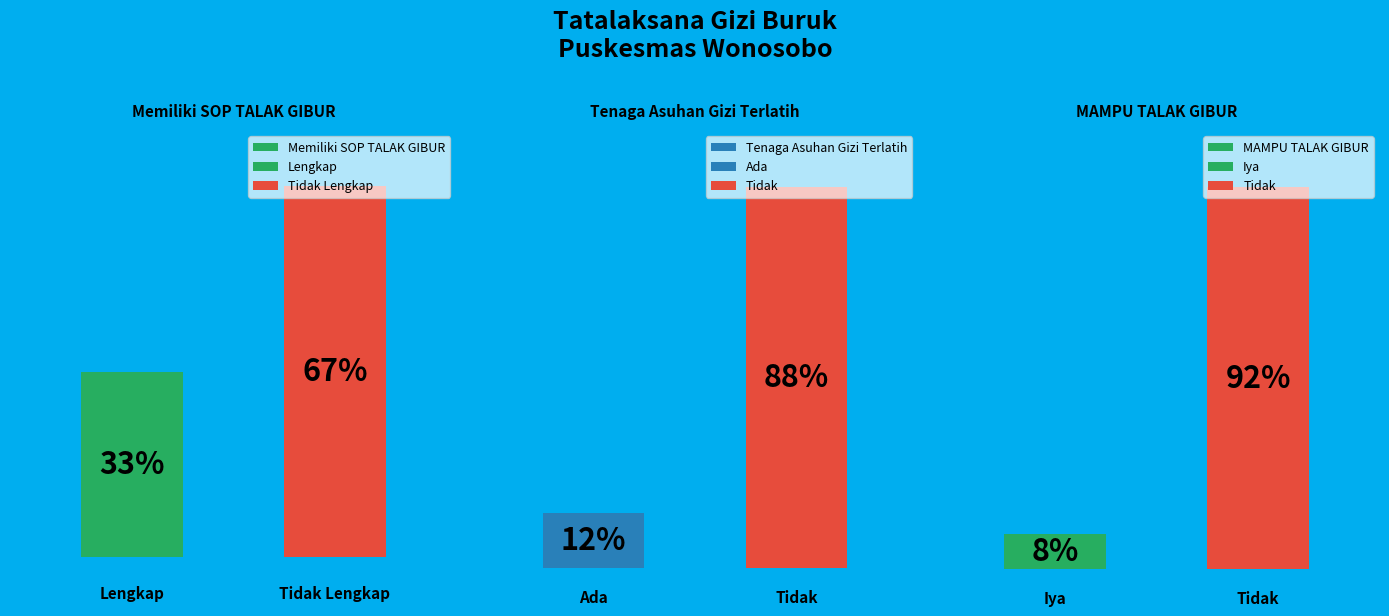

Does Lengkap account for over 50% of the chart?

No